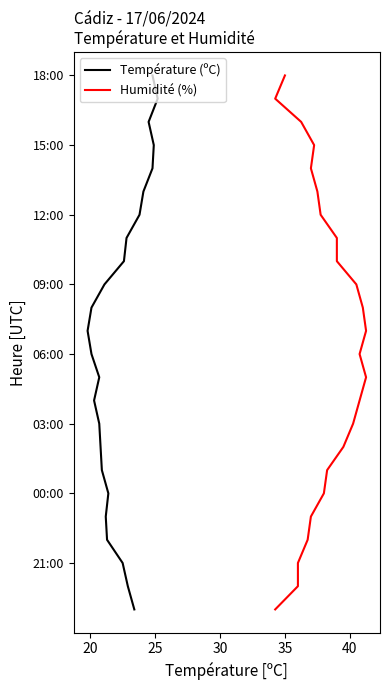

What are all the series names shown in the legend?

Température (ºC), Humidité (%)